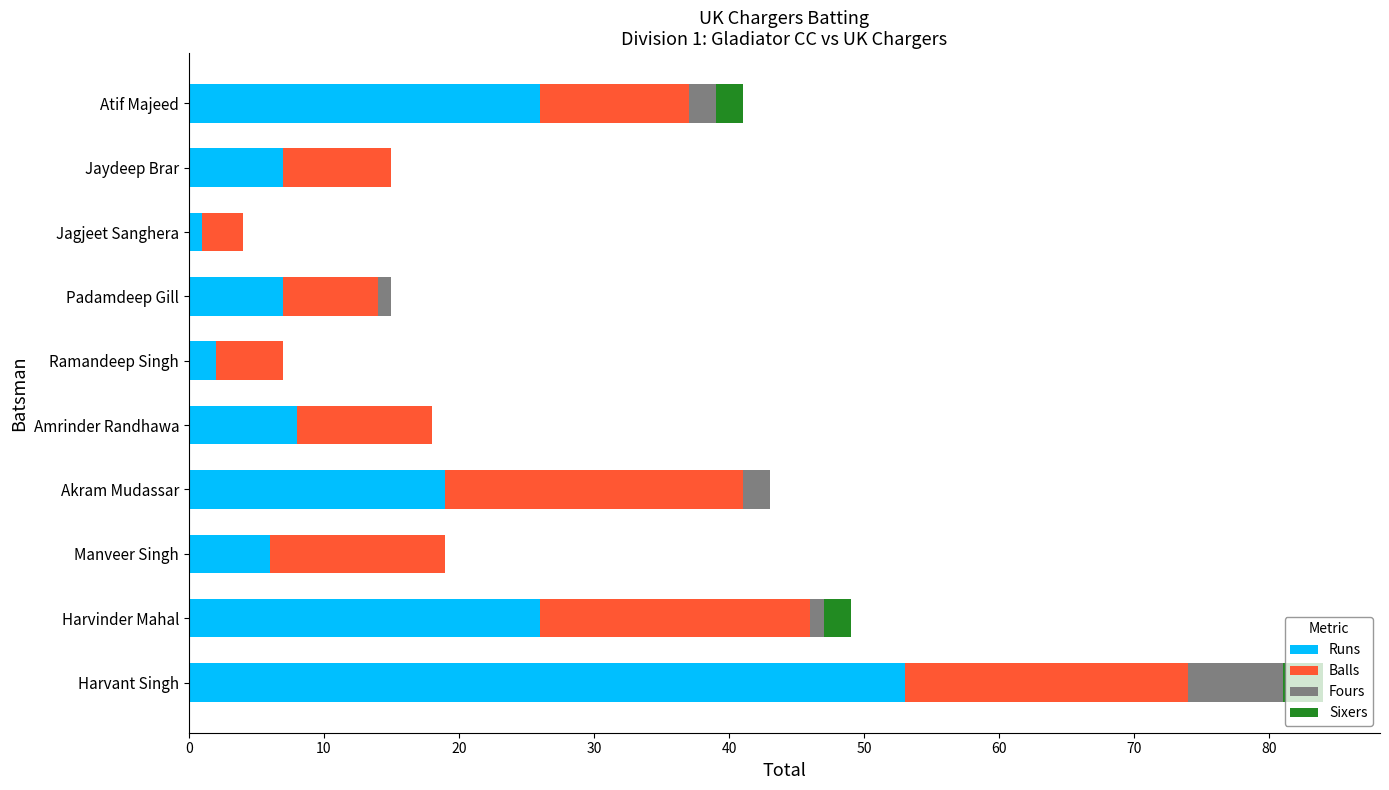

At which category is the sum across all series the highest?

Harvant Singh